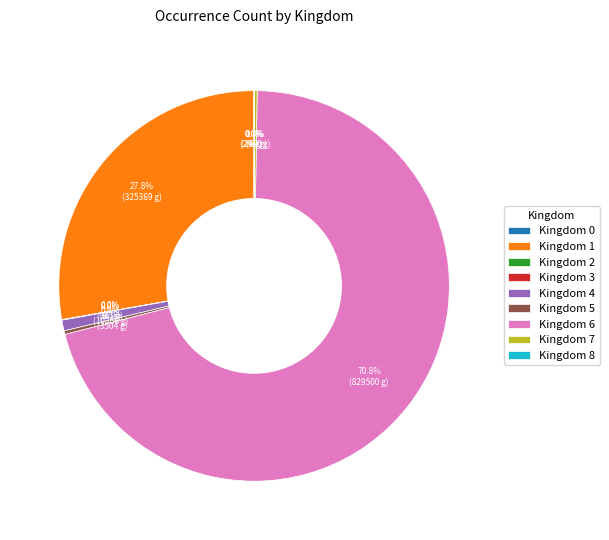

Which category accounts for the majority?

Kingdom 6